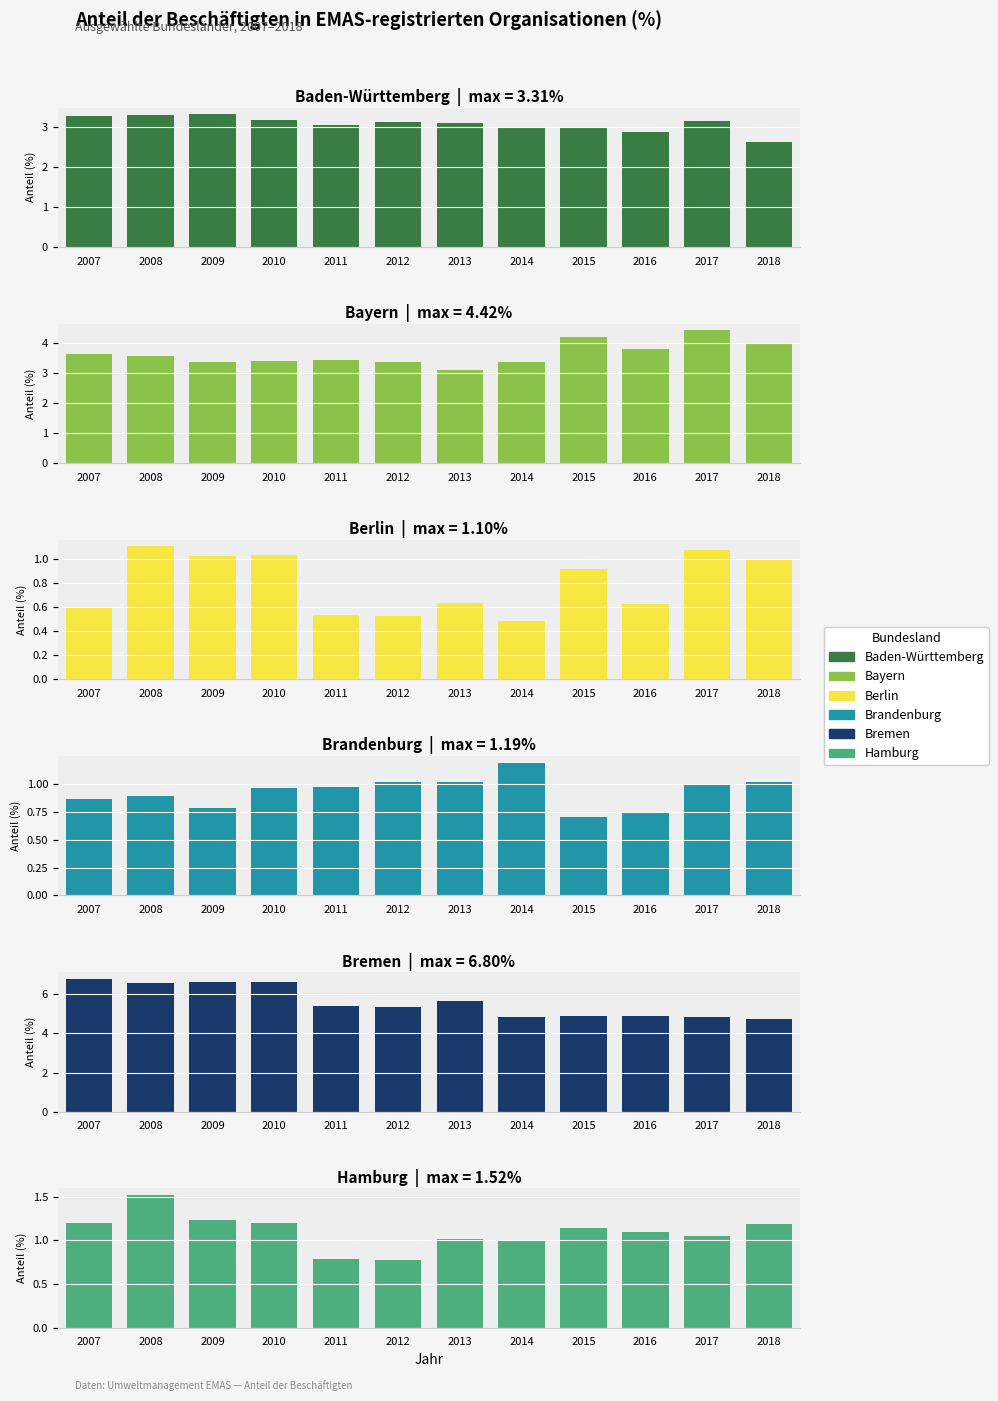

What is the lowest value of the Baden-Württemberg series?

2.6